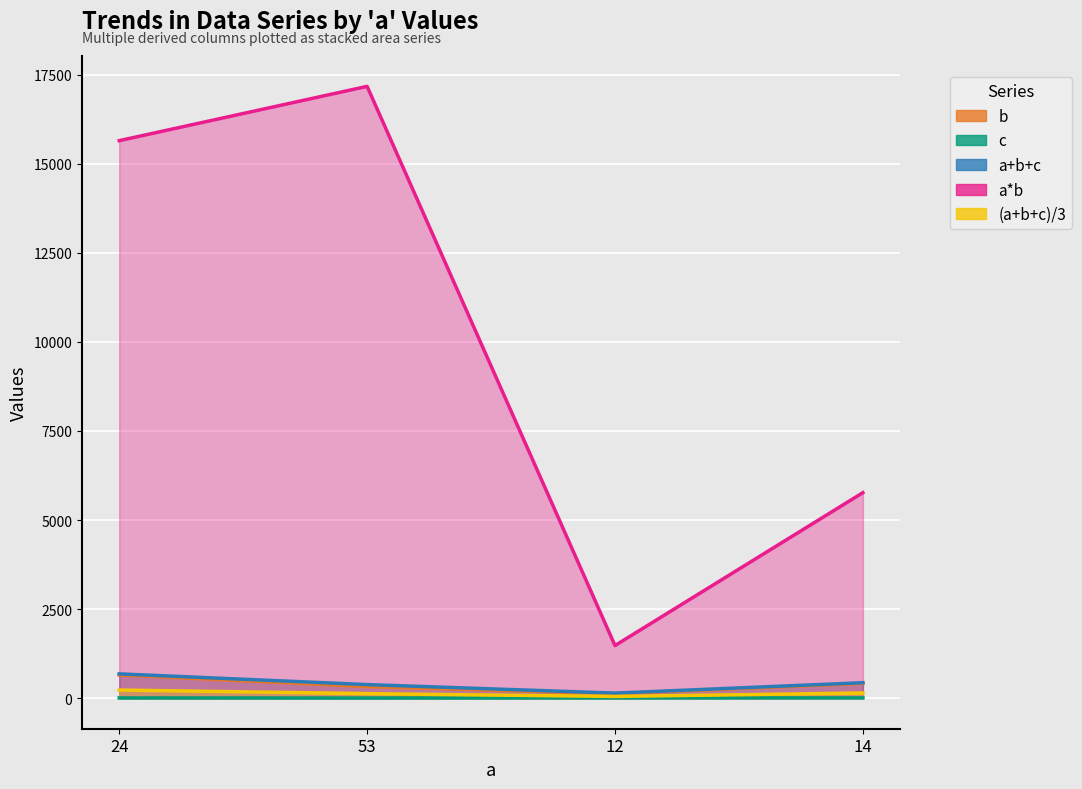

At which category does the chart reach its minimum across all series?

53